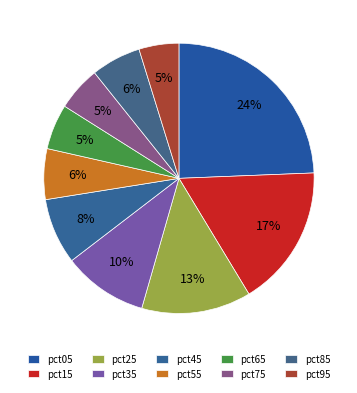

What percentage is the pct65 slice, to the nearest percent?

5%